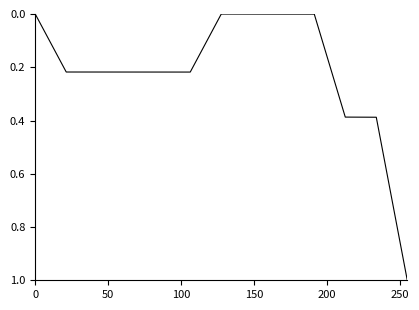

What is the greatest value displayed?

1.0